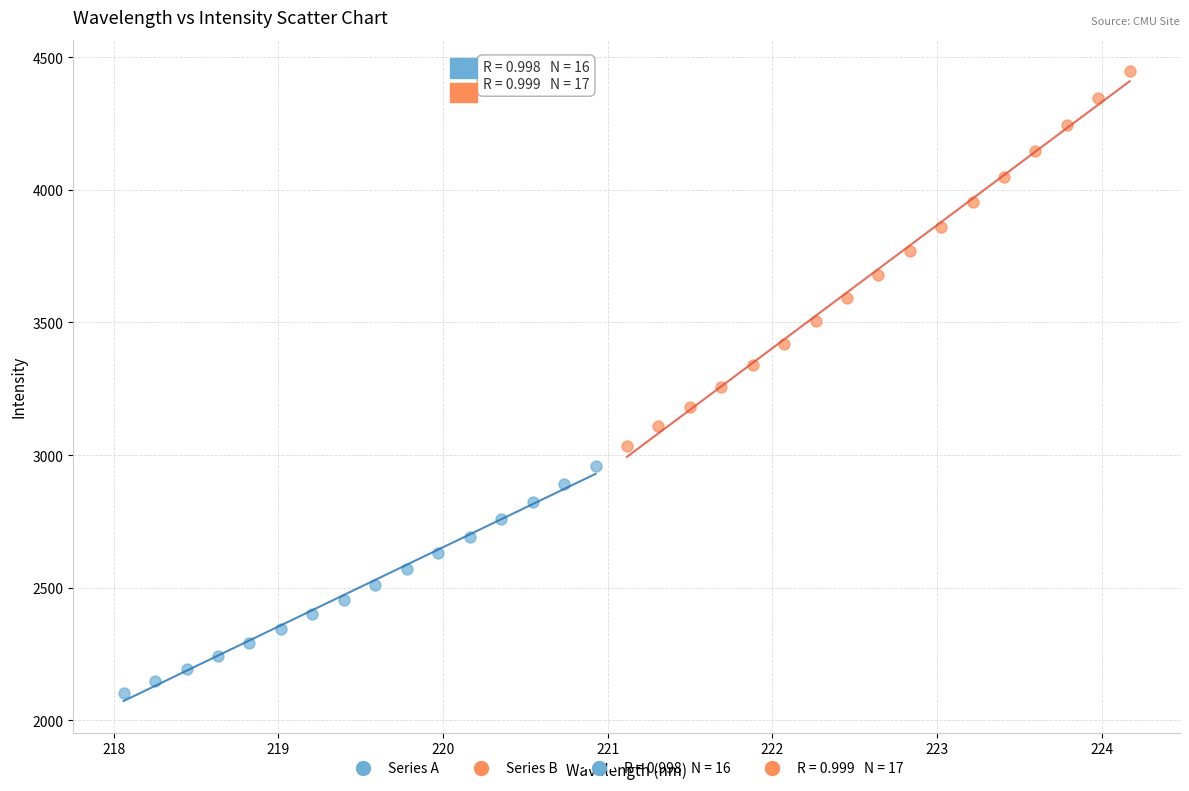

Which series has the widest spread of Y values?

Series B